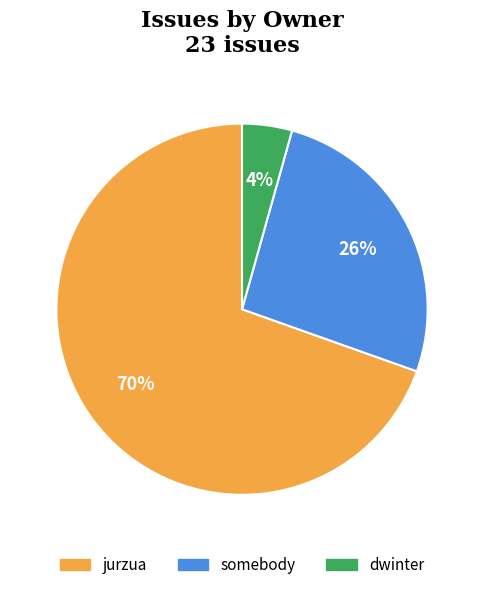

Is there any slice that represents more than half of the pie?

Yes